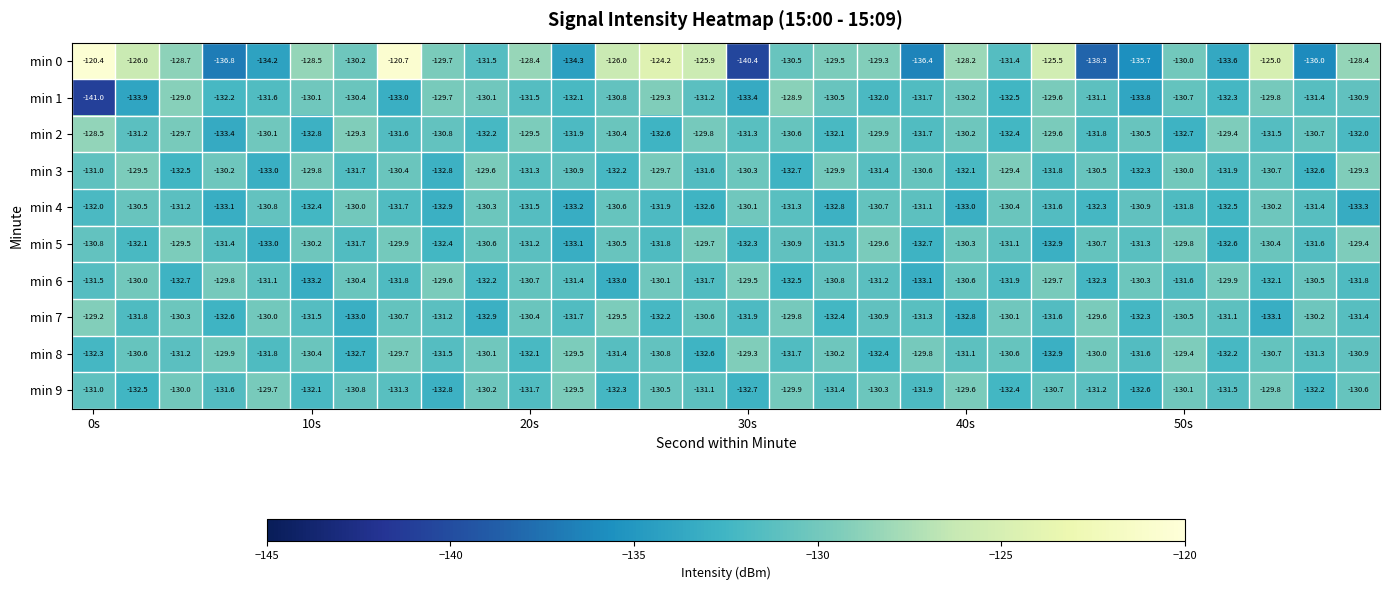

What is the greatest value displayed?

-120.4